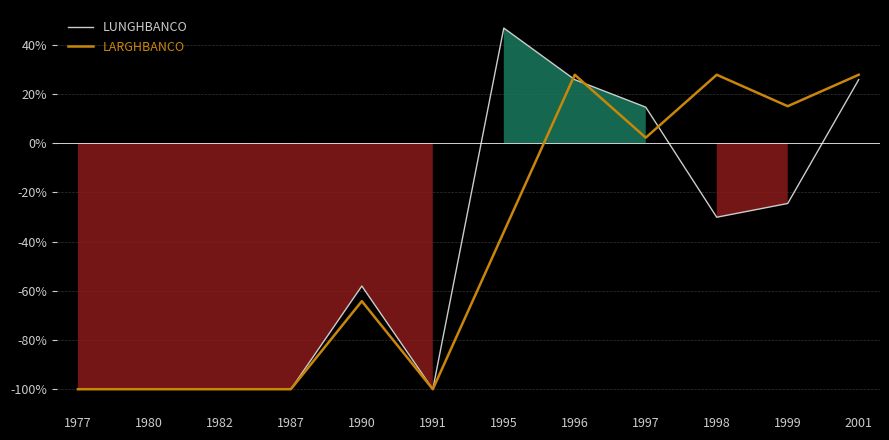

What is the minimum value for LUNGHBANCO?

-100.0